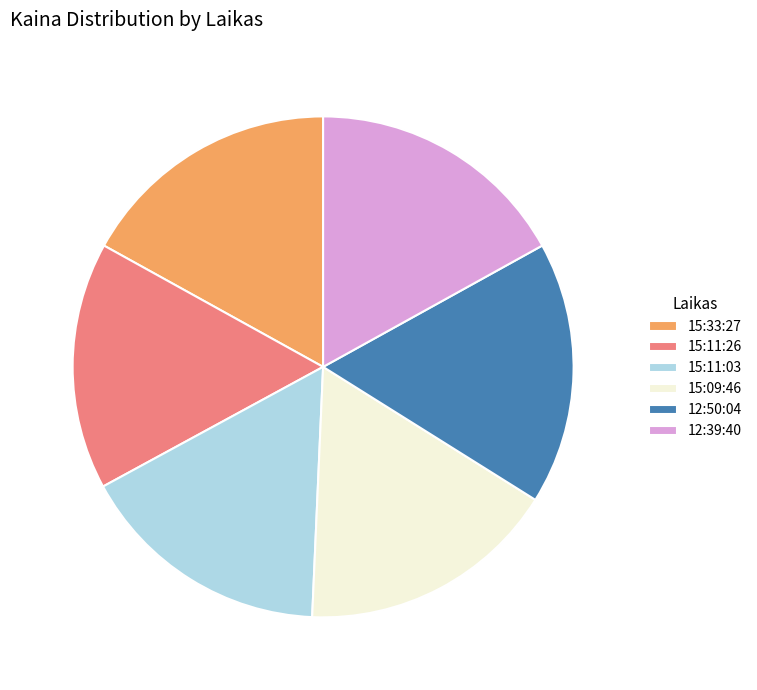

How many segments does this pie chart have?

6